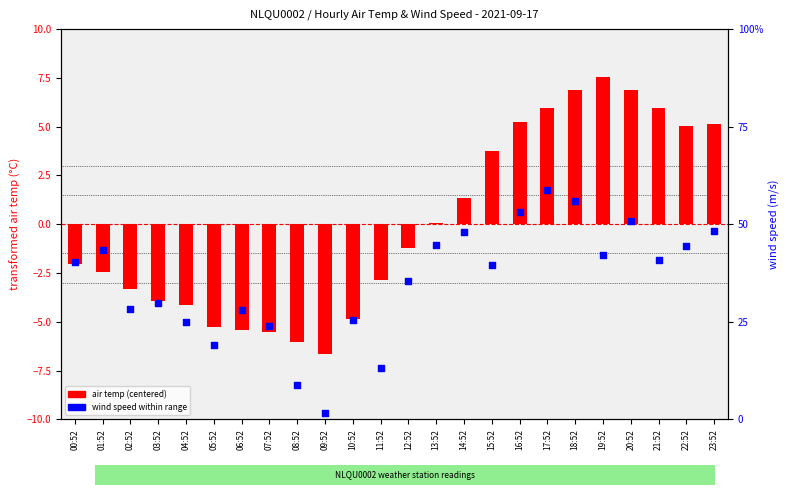

Which series contains the lowest Y value?

air temp (centered)